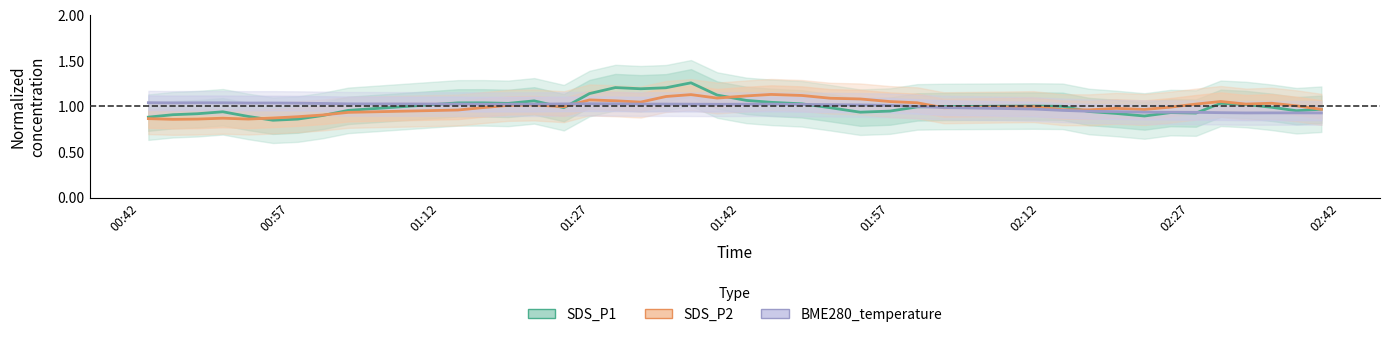

How many lines are shown in the chart?

3